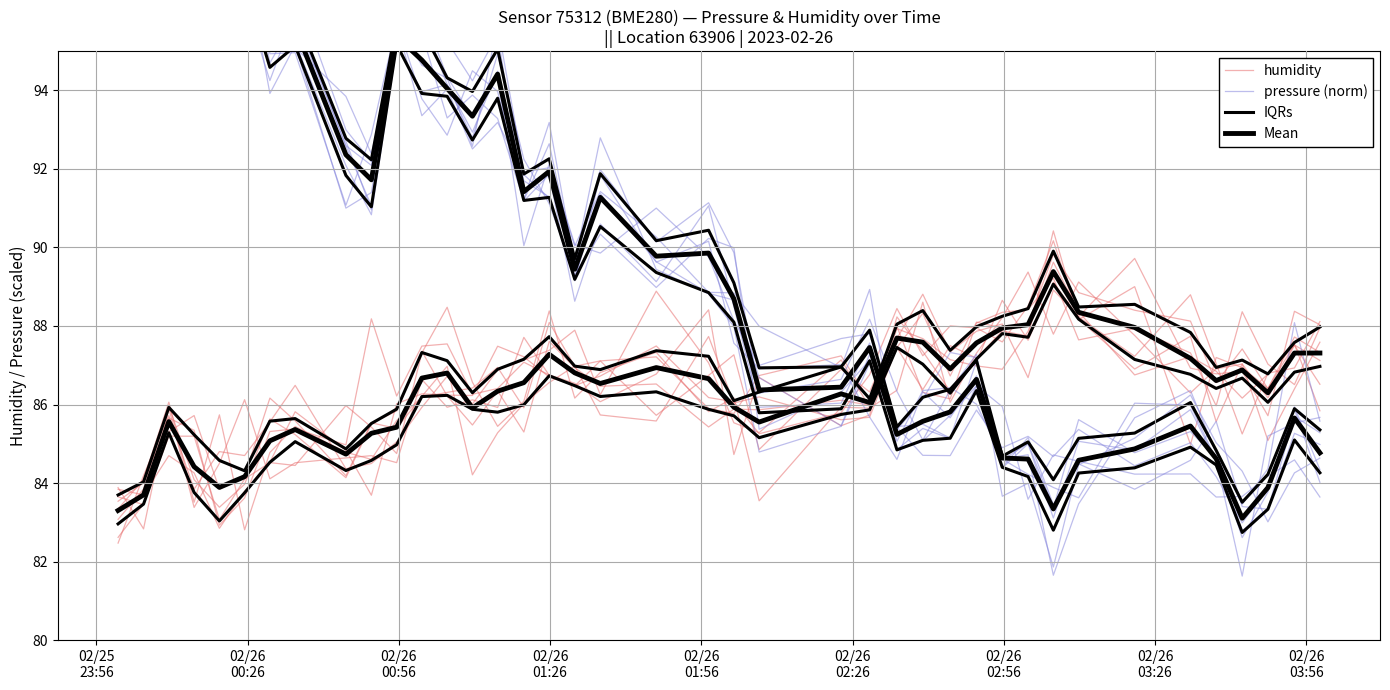

What is the value of the humidity point at the 11th from the left?

85.4